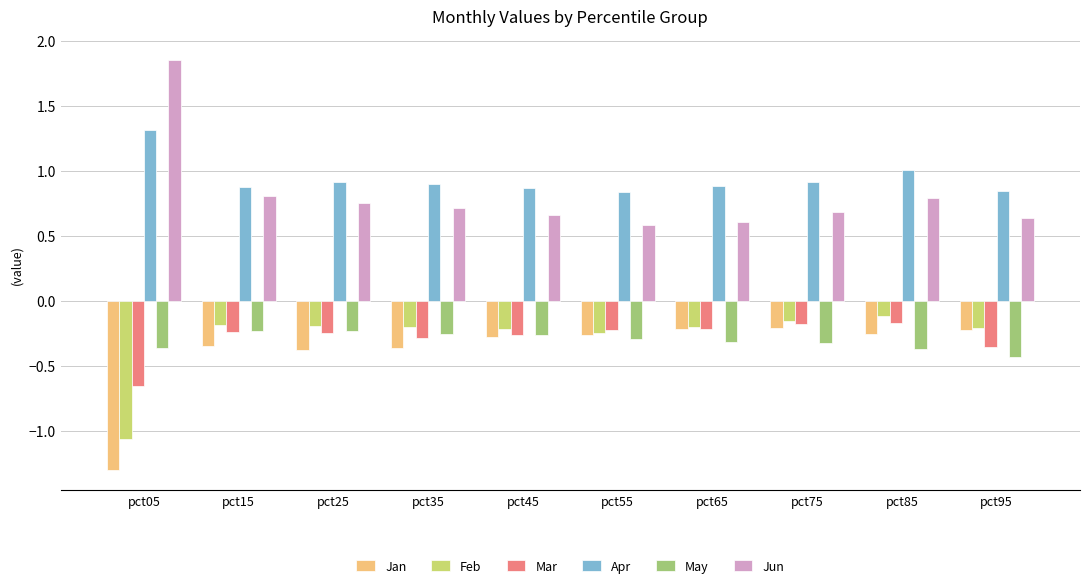

Is the value of Apr at pct05 greater than the value of Mar at pct15?

Yes